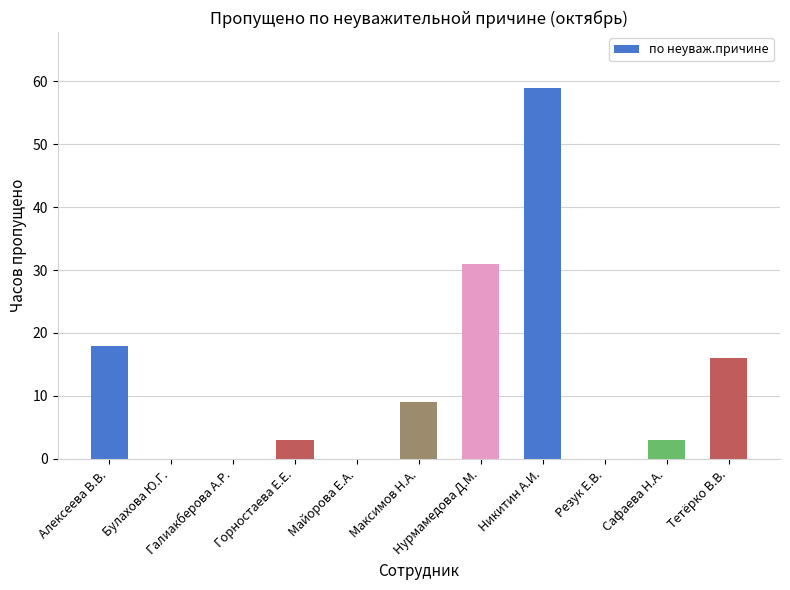

What is the maximum value shown in the chart?

59